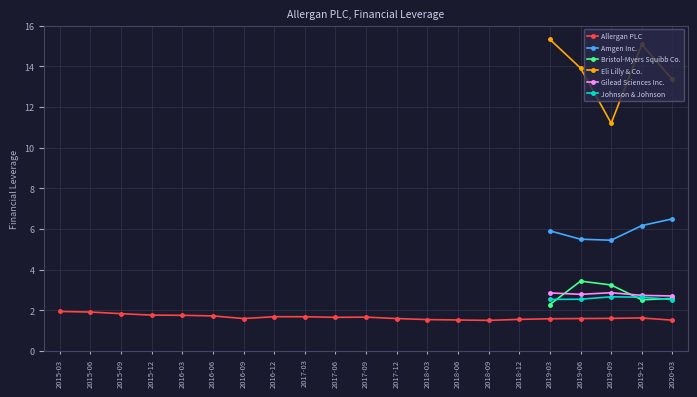

The Allergan PLC series shows 2.4 at 2018-06. True or false?

False